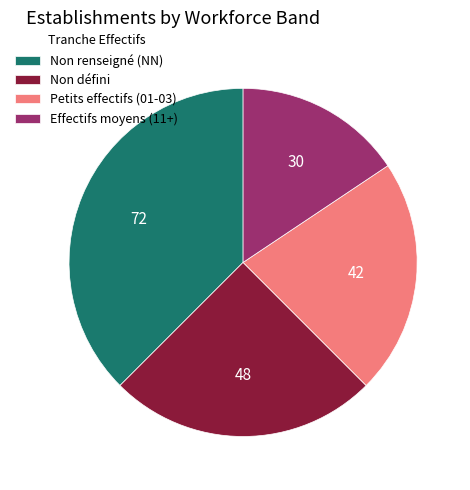

Does Petits effectifs (01-03) represent more than half of the total?

No